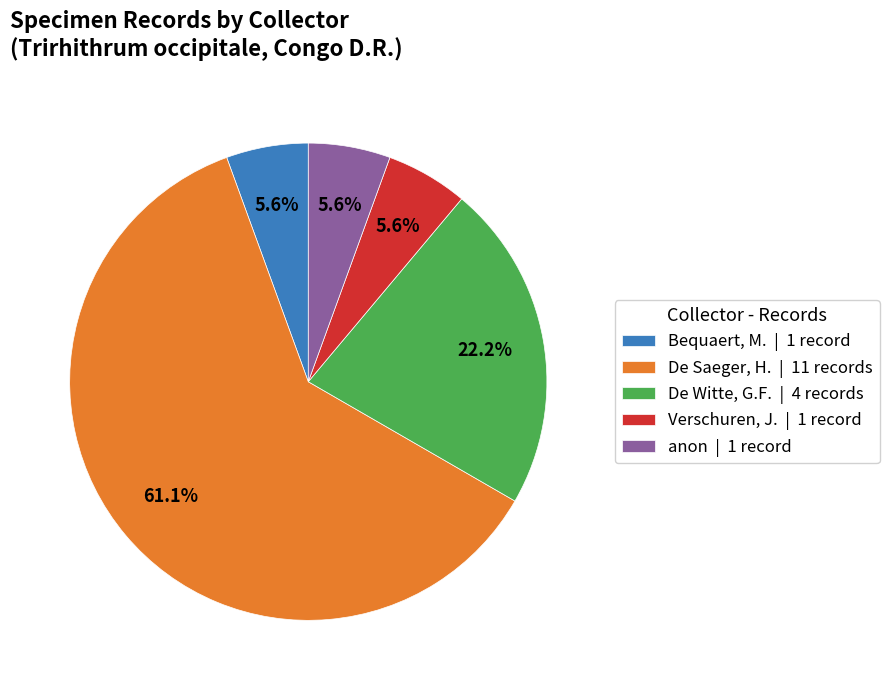

Do De Saeger, H. | 11 records and Verschuren, J. | 1 record together represent more than half of the pie?

Yes